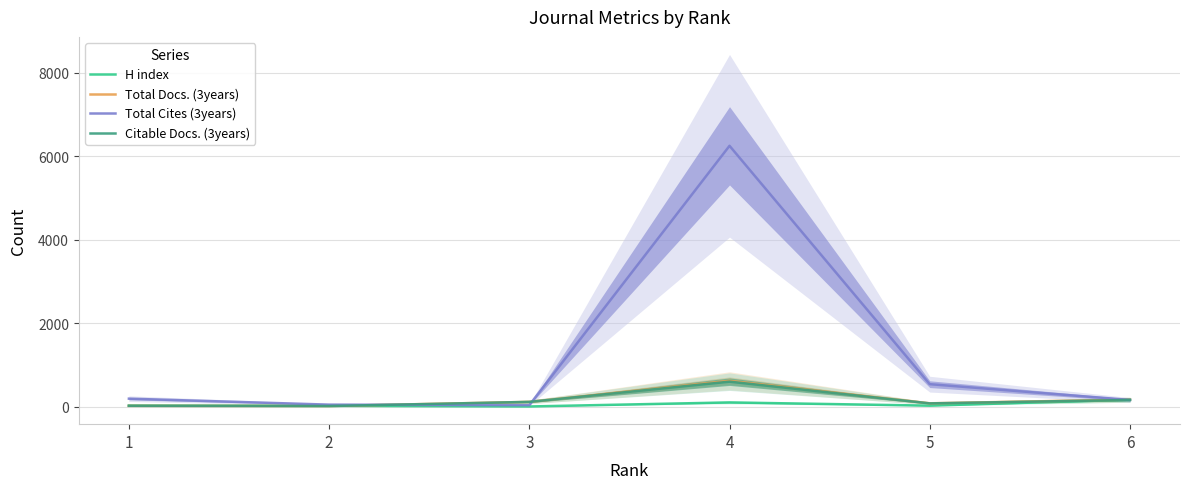

How many series are shown in this chart?

4